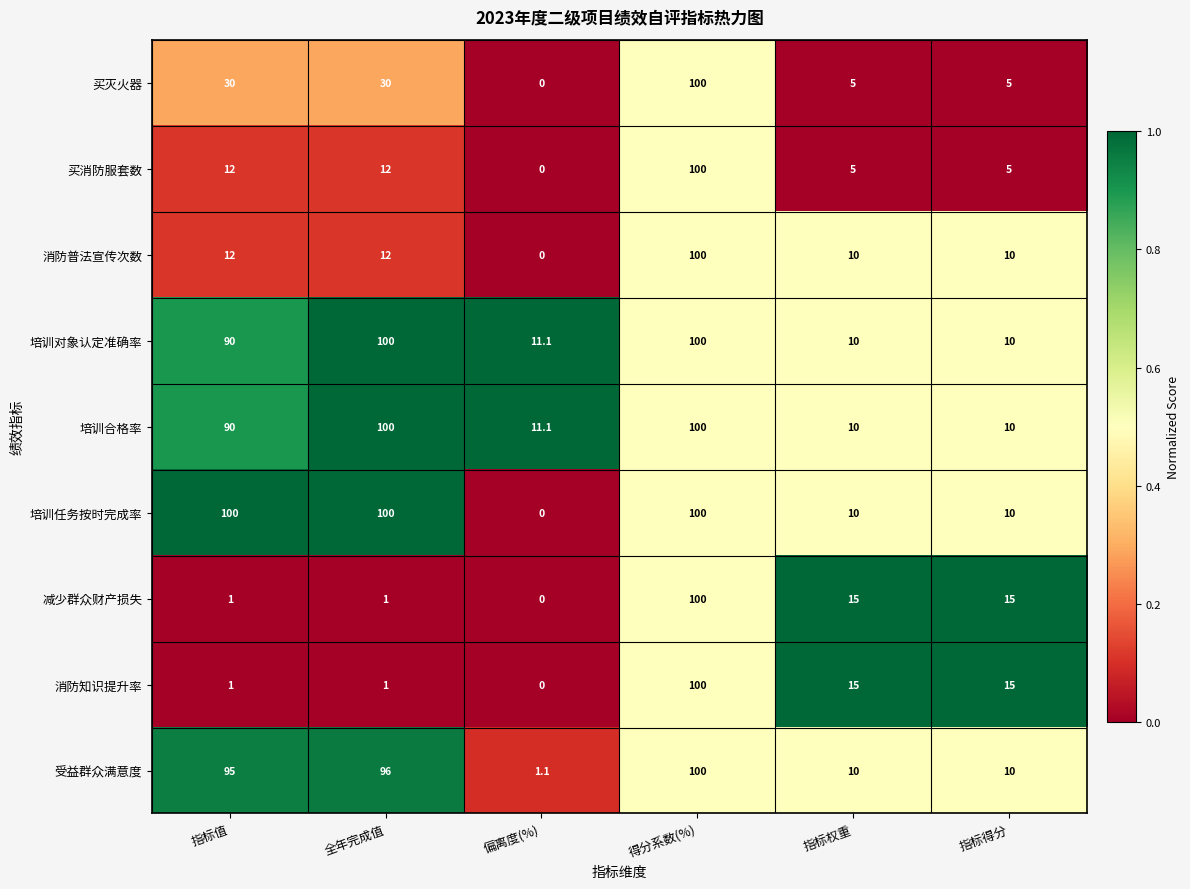

True or false: 消防知识提升率 has a value of 1.0 at 指标值.

True